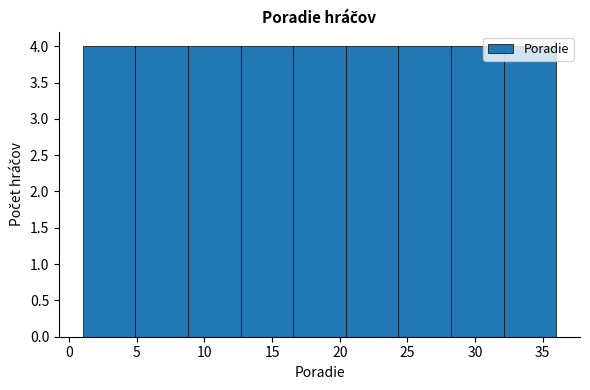

Reading left to right, transcribe this chart: for each bar, give the range it covers on the x-axis and its height. Neither the bar edges nor the heights are printed on the chart, so give them approximately, as read against the axes.

1.0 to 5.0: 4
5.0 to 9.0: 4
9.0 to 12.5: 4
12.5 to 16.5: 4
16.5 to 20.5: 4
20.5 to 24.5: 4
24.5 to 28.0: 4
28.0 to 32.0: 4
32.0 to 36.0: 4